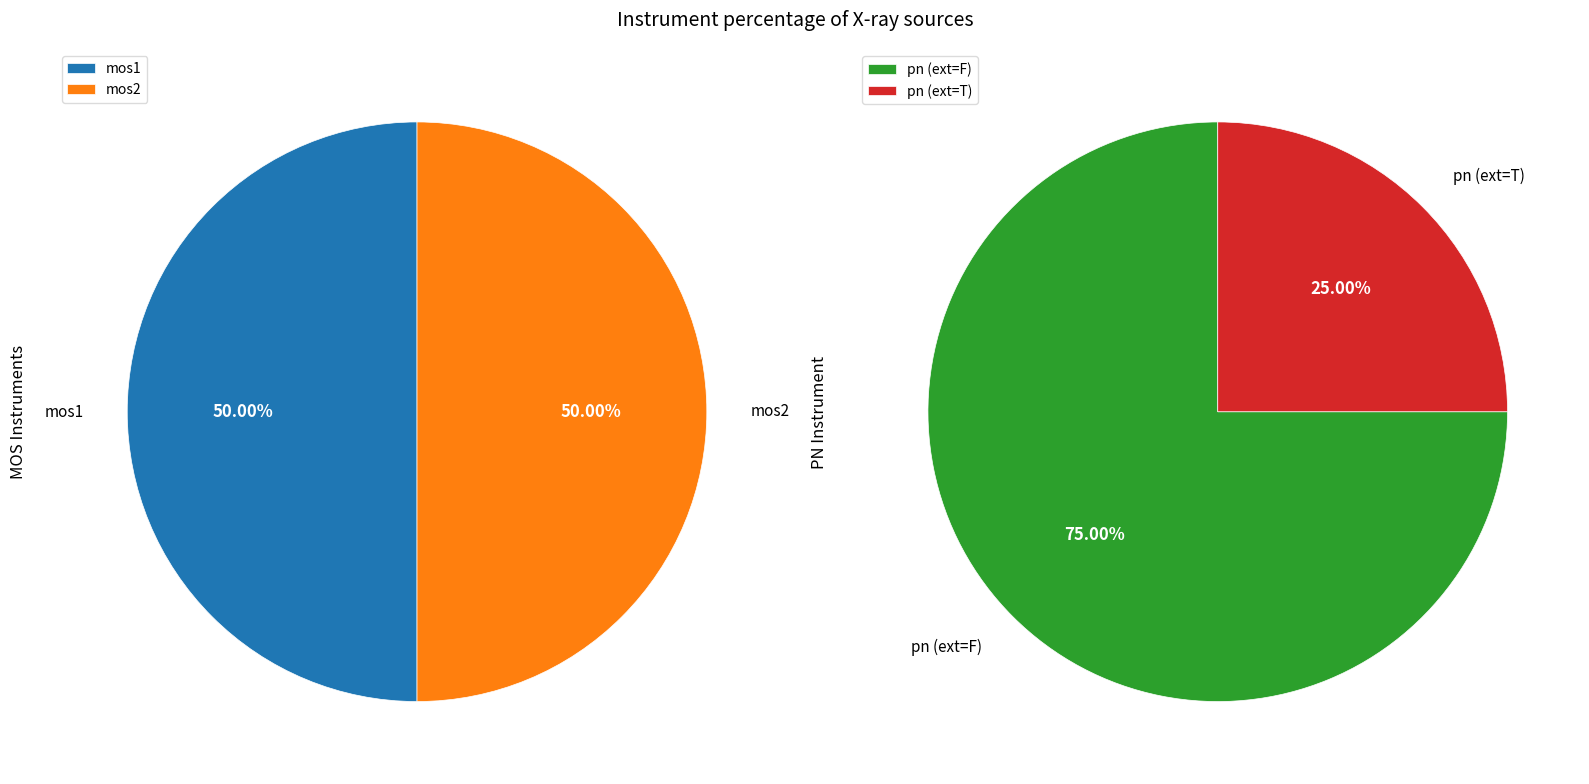

Is mos2 the majority of the pie?

No